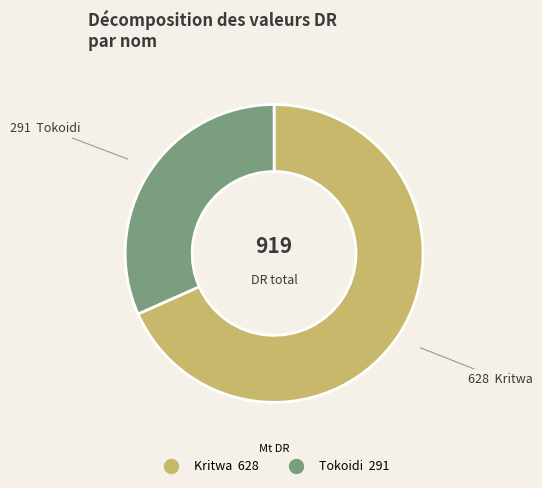

What is the ratio of the value at Kritwa to the value at Tokoidi?

2.2